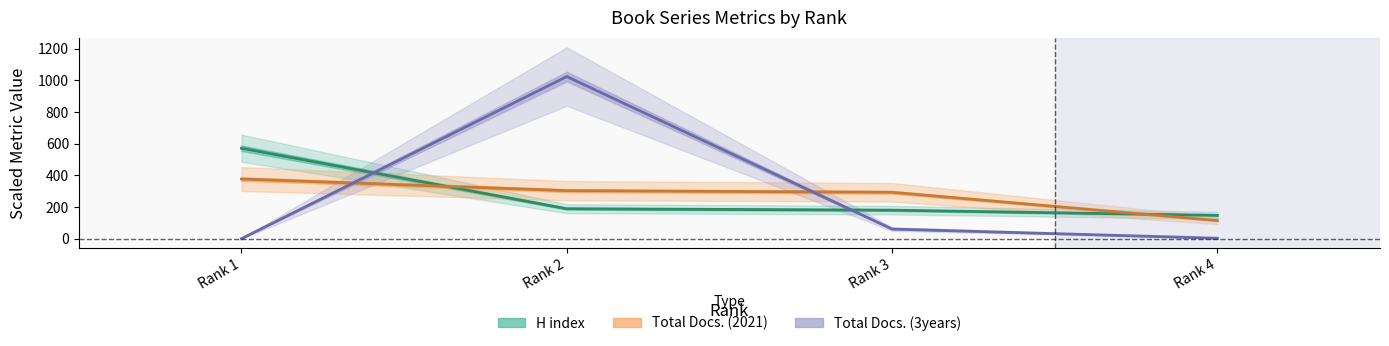

How many lines are shown in the chart?

3